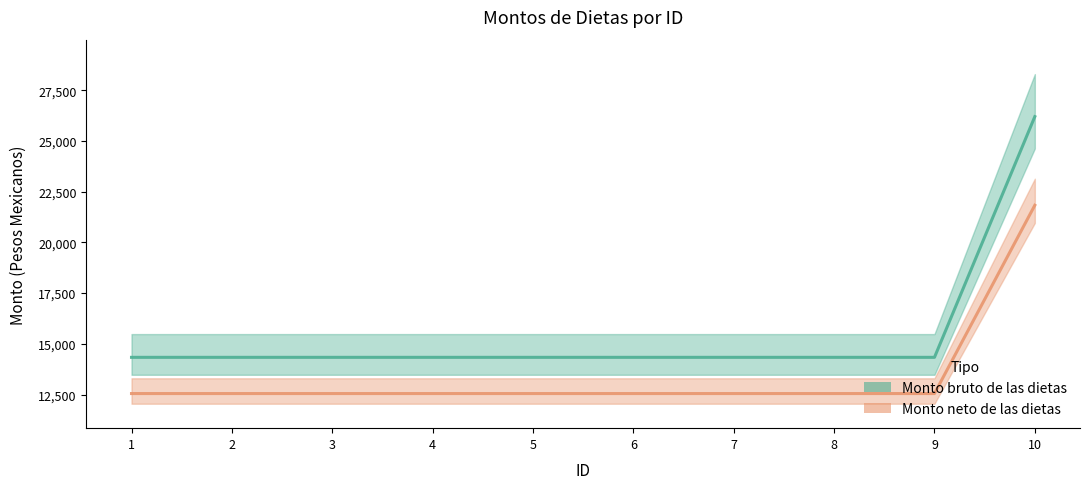

At which category is the sum across all series the highest?

10